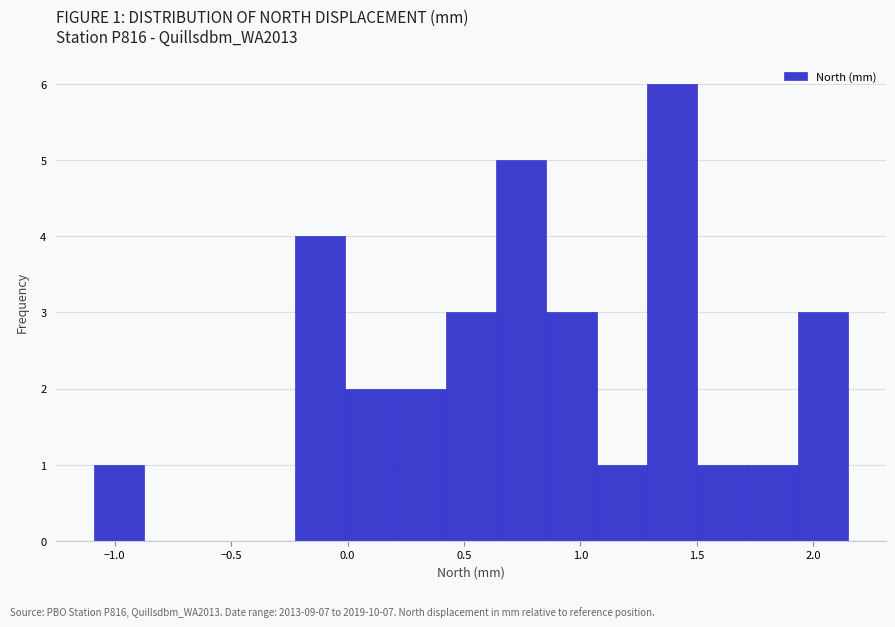

Which range on the x-axis has the tallest bar?

1.30 to 1.50